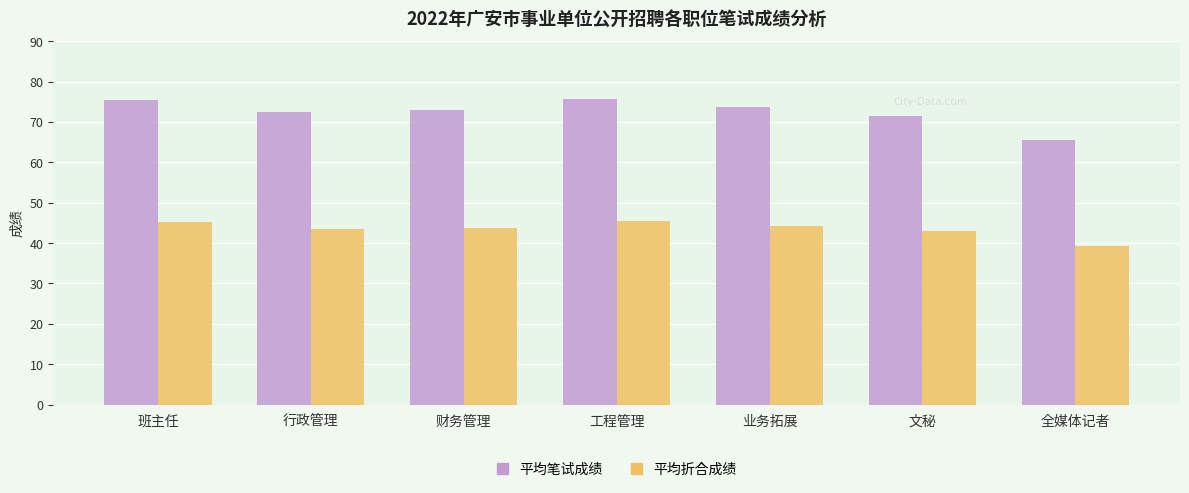

What position from the right is 财务管理?

5